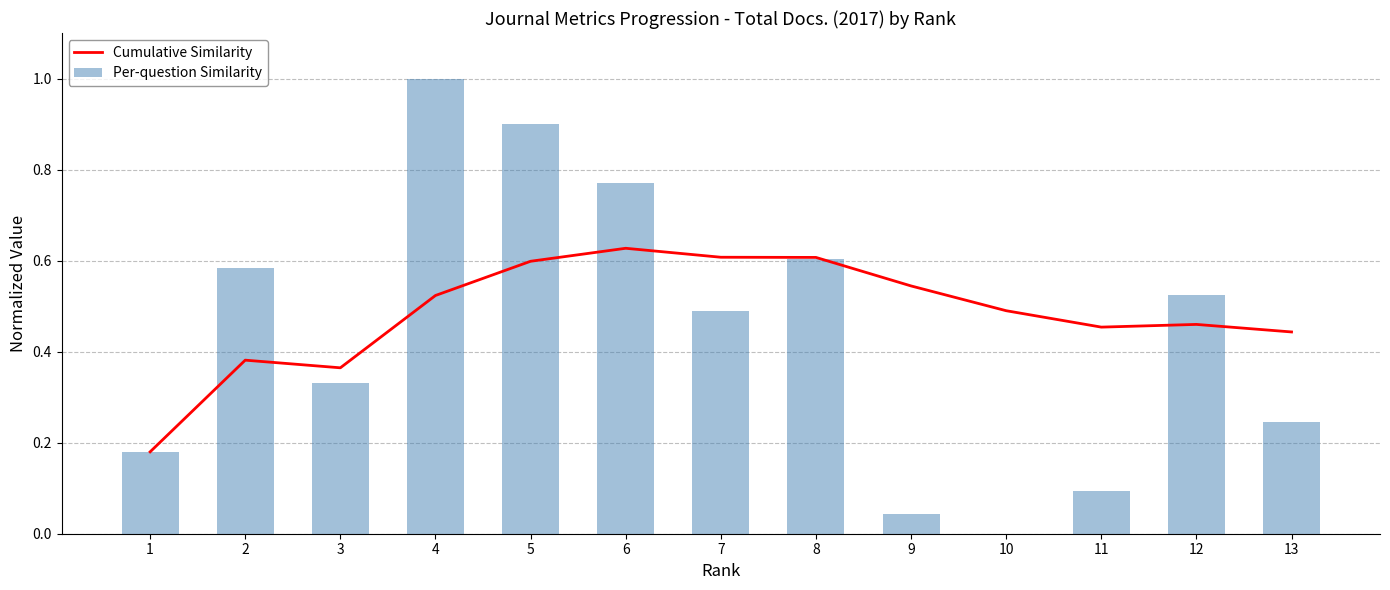

The Cumulative Similarity series shows 0.4 at 2. True or false?

True